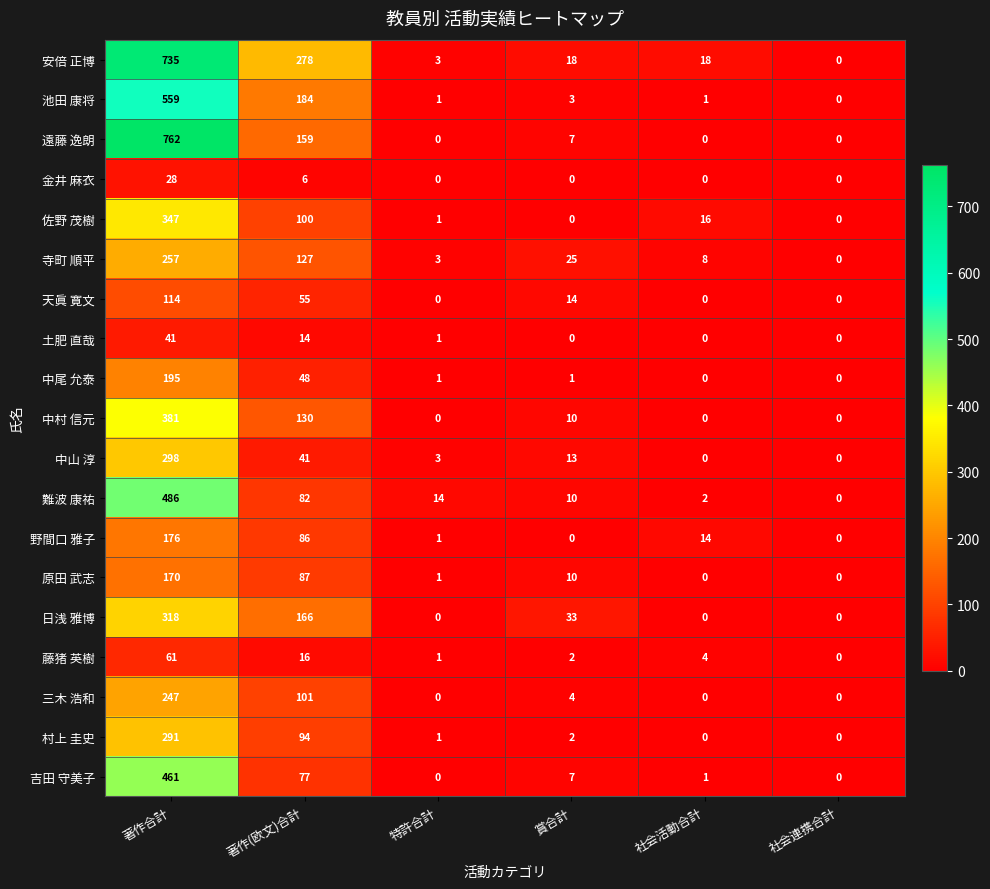

Between 著作(欧文)合計 and 賞合計, which series saw the biggest shift?

安倍 正博